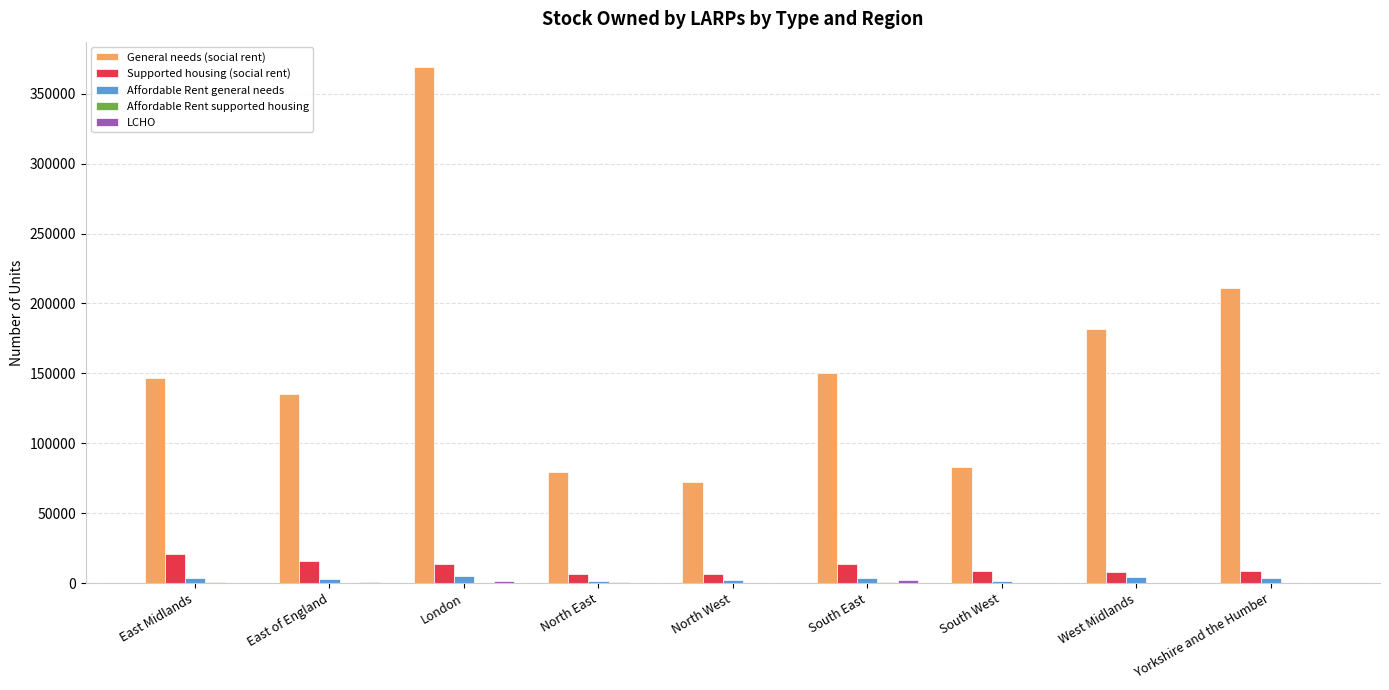

Which label corresponds to the largest value in the chart?

London